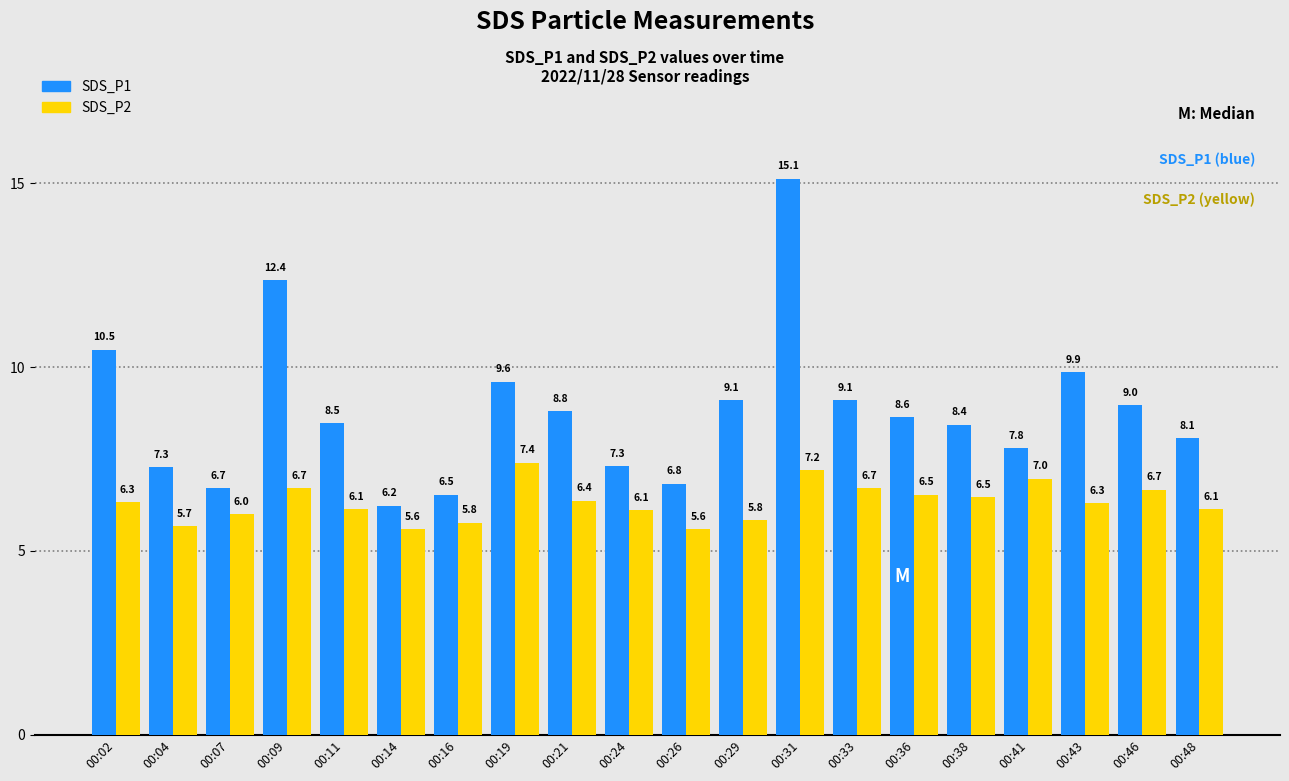

What is the difference between the maximum and second lowest values in the SDS_P2 series?

1.8